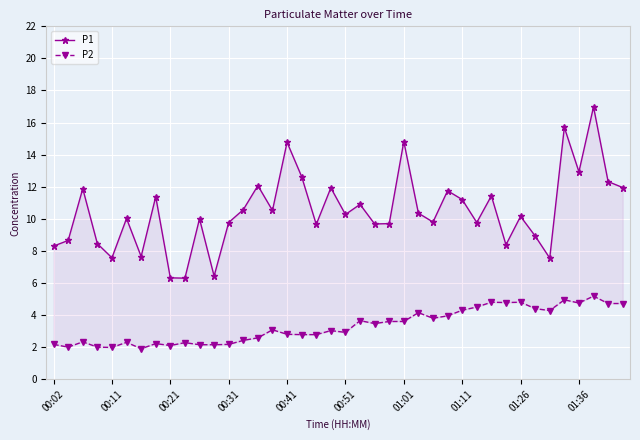

What is the total value across all series at 13?

13.0